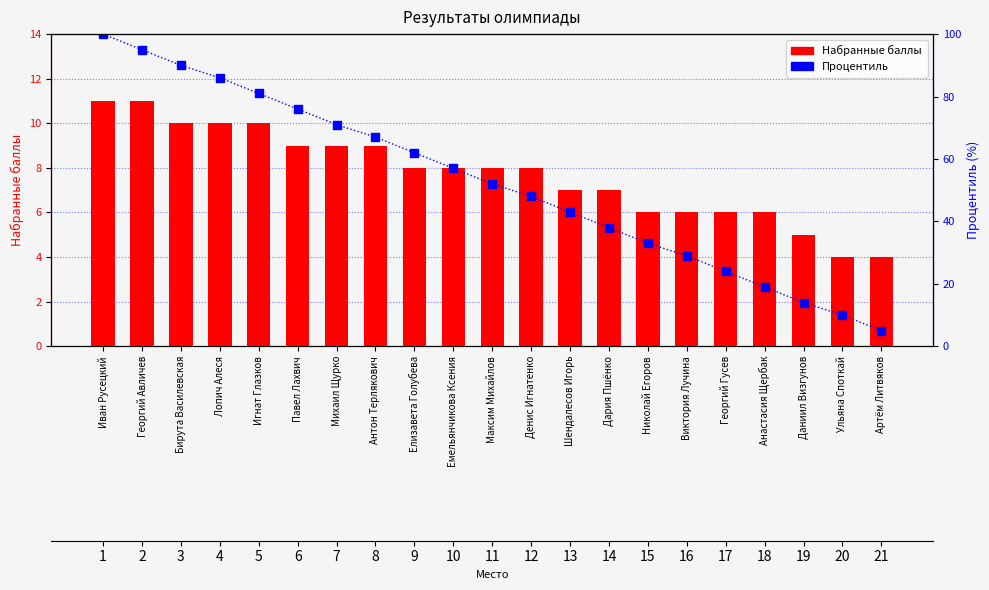

Which series contains the highest Y value?

Процентиль